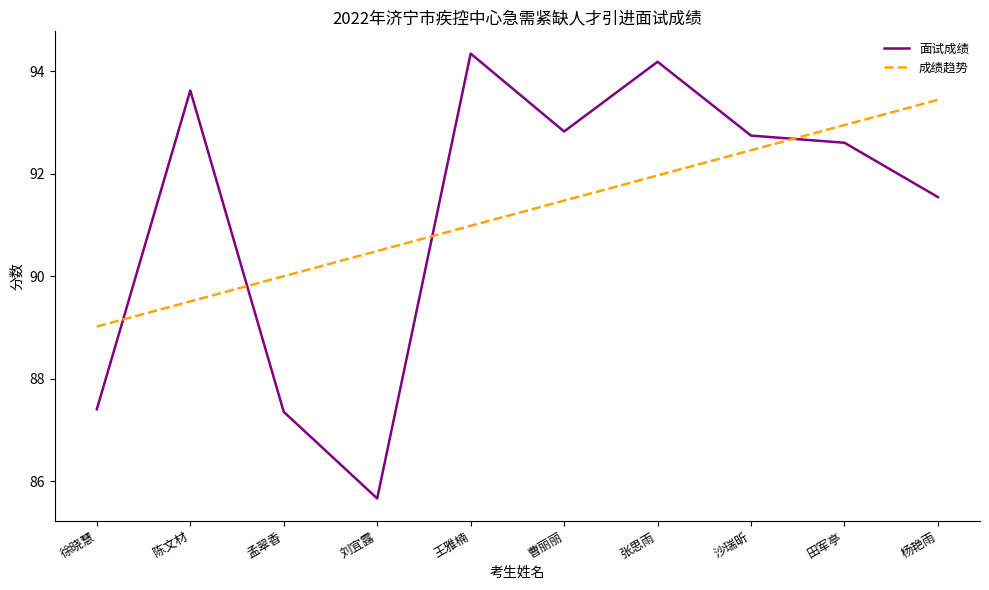

Between which two adjacent categories do 面试成绩 and 成绩趋势 first intersect?

徐晓慧 and 陈文材